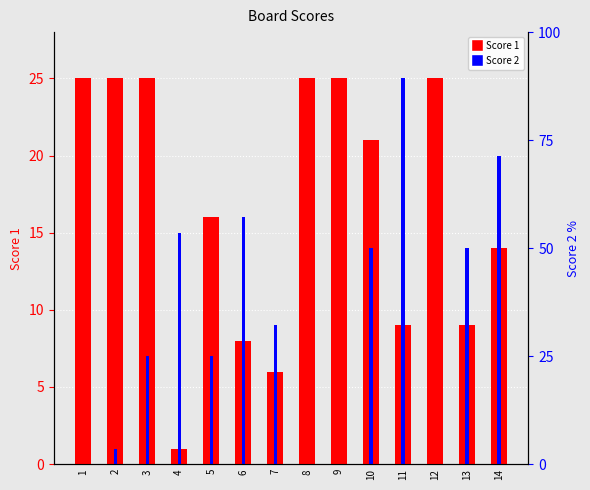

How many data points in Score 1 are above 21?

6